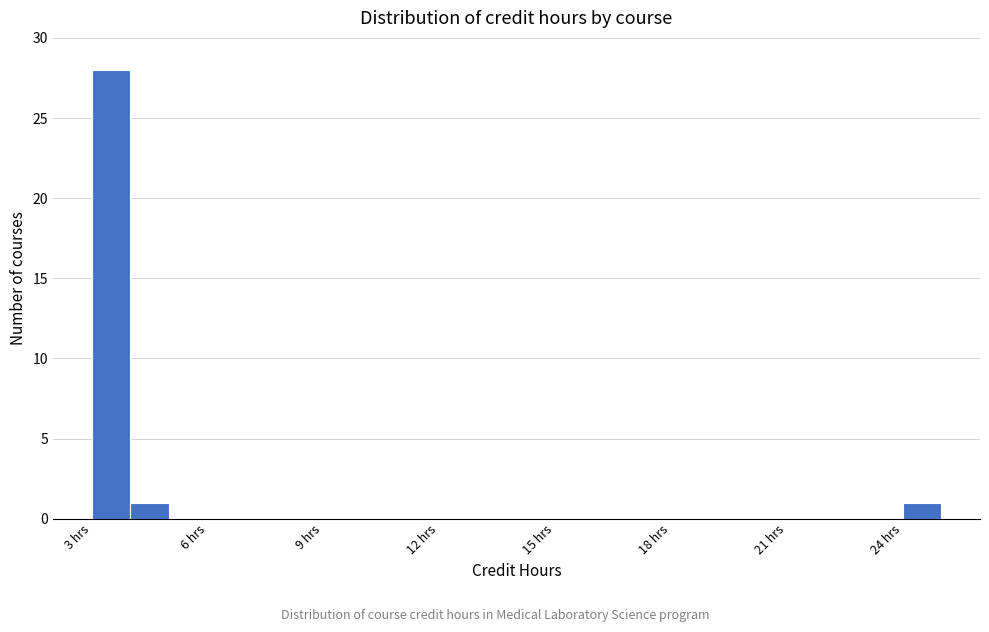

Around what value on the x-axis is the tallest bar? Give the approximate position of its centre, as read against the axis.

3.5